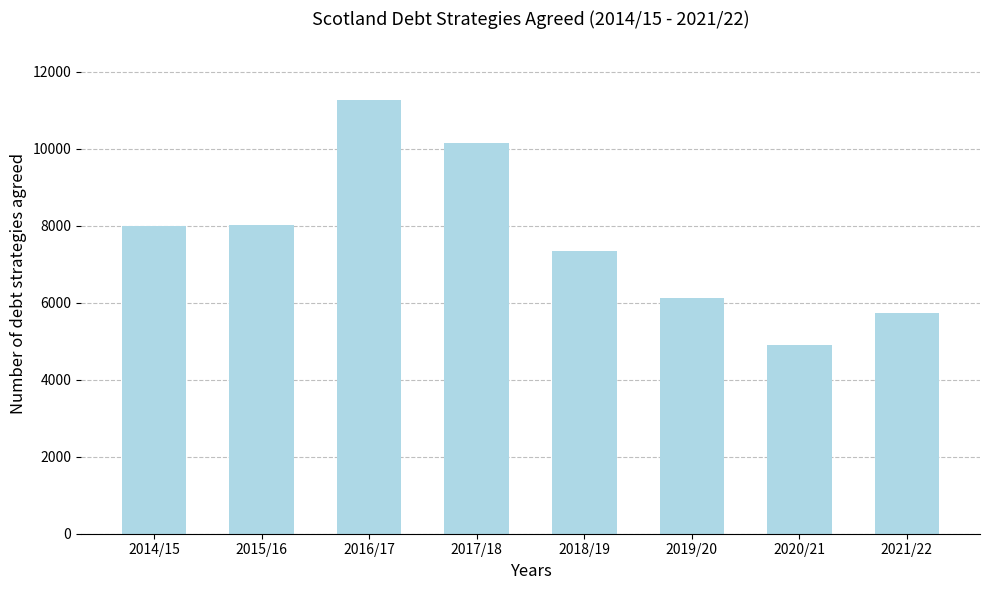

What is the change in value from 2015/16 to 2017/18?

+2117